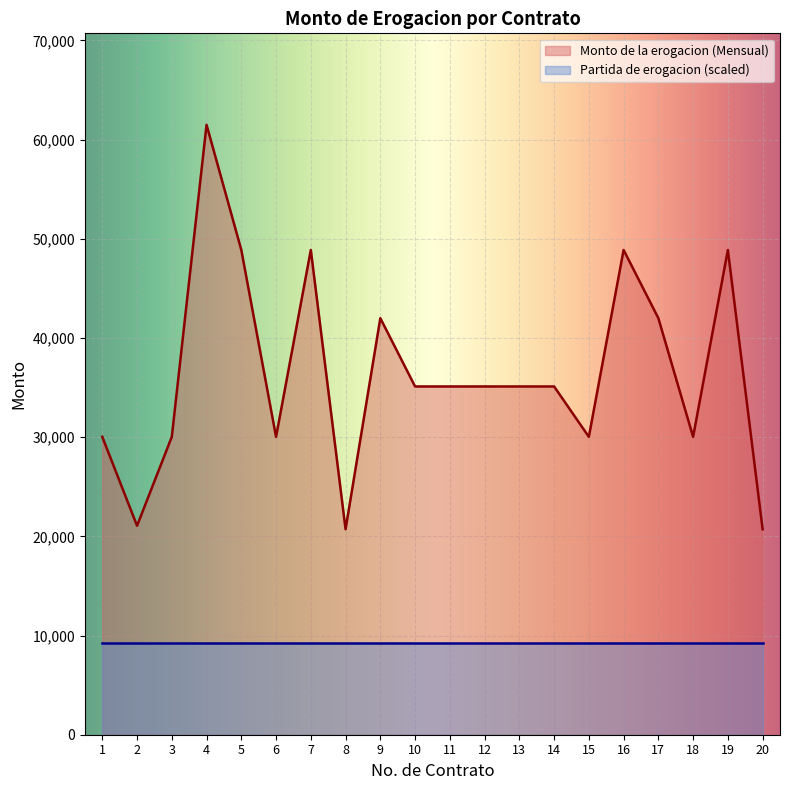

What is the value of the 6th point from the left?

30029.2